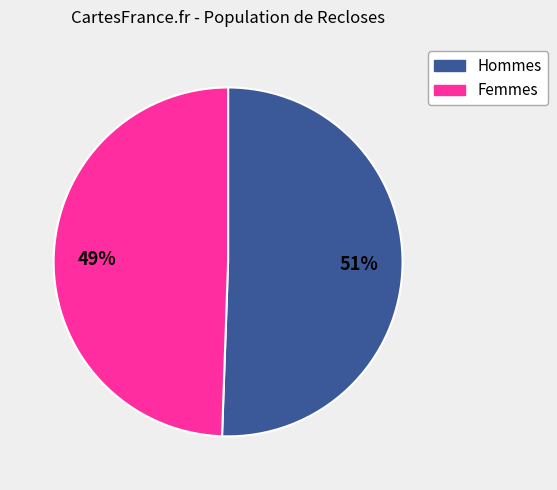

Count the number of slices in the pie.

2